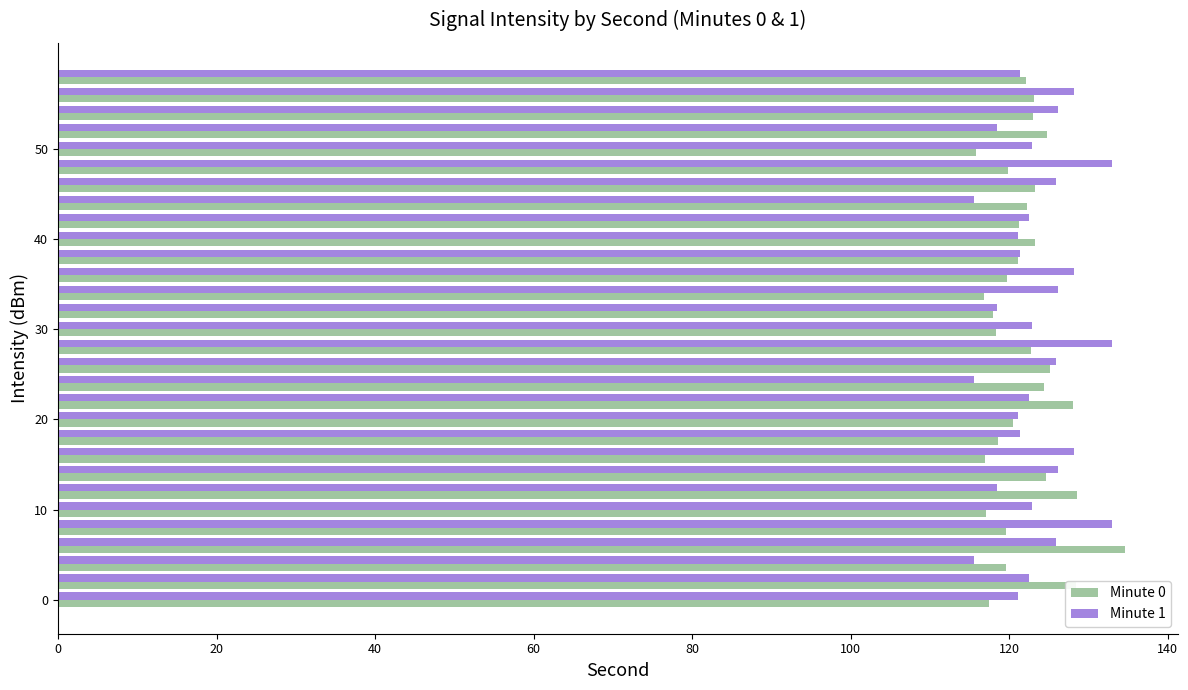

How many values in the Minute 0 series are below 122?

15